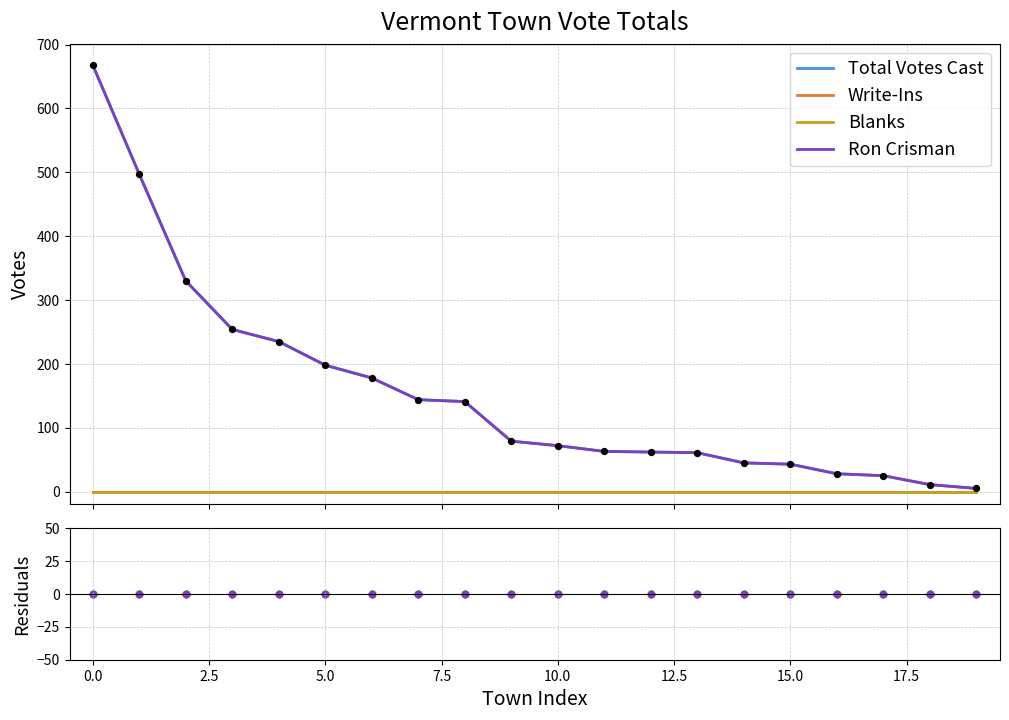

At how many categories does at least one series exceed 615?

1